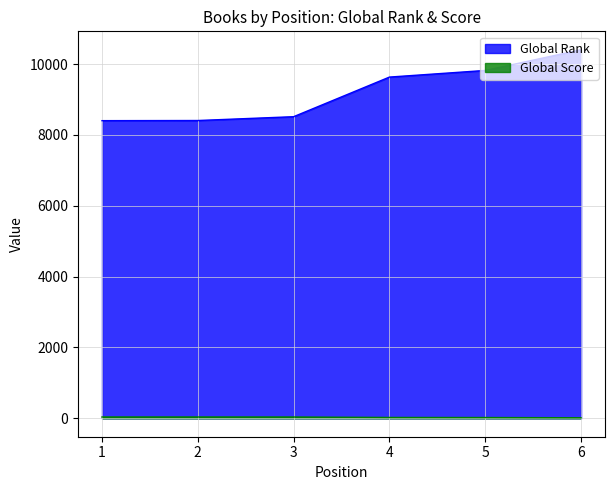

Which series has the largest total across all categories?

Global Rank